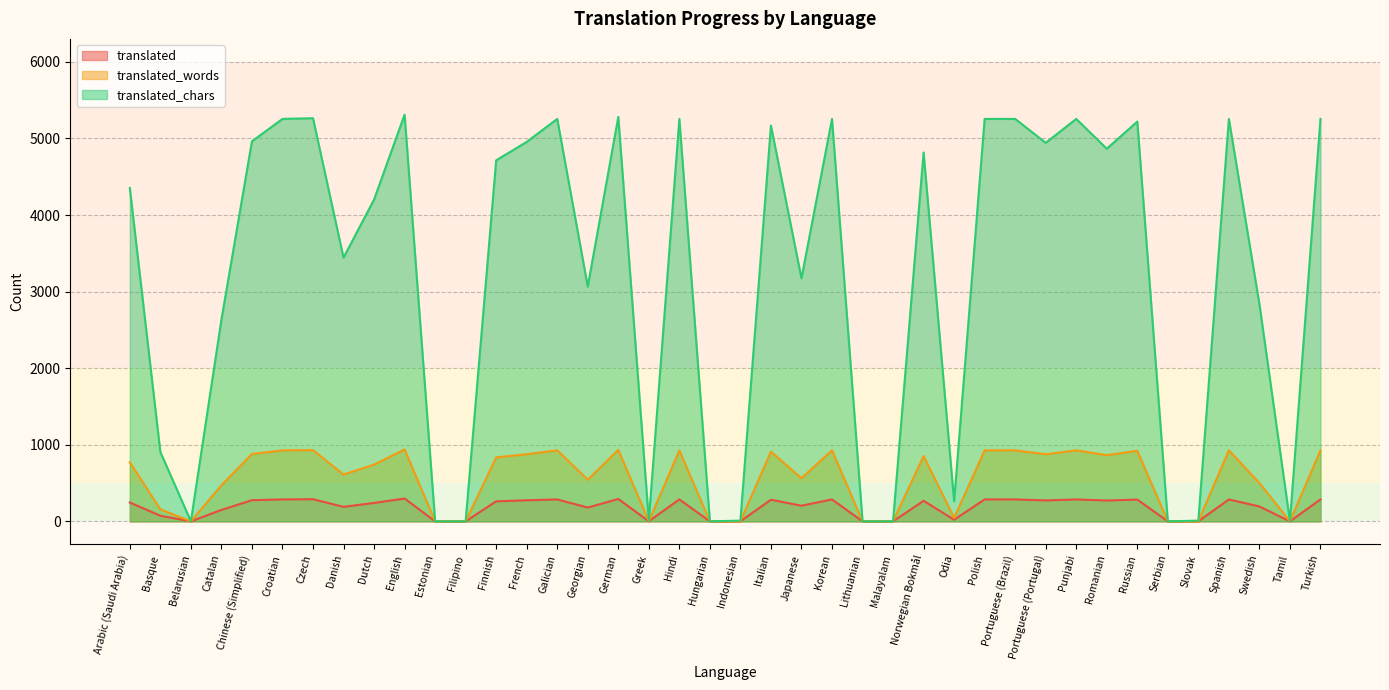

Is it true that translated_words equals 0 at Greek?

False